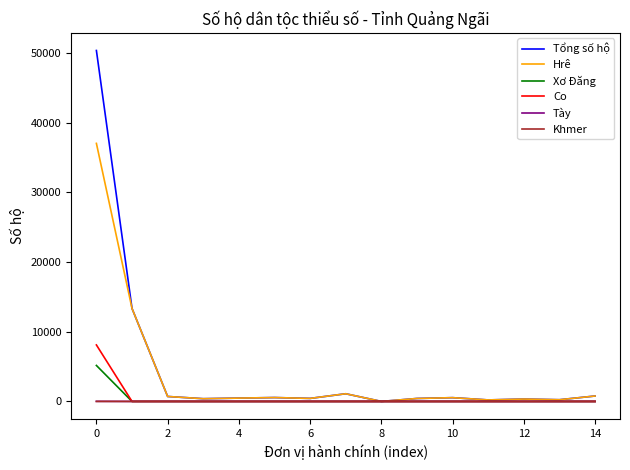

Which series has the largest range (max minus min)?

Tổng số hộ